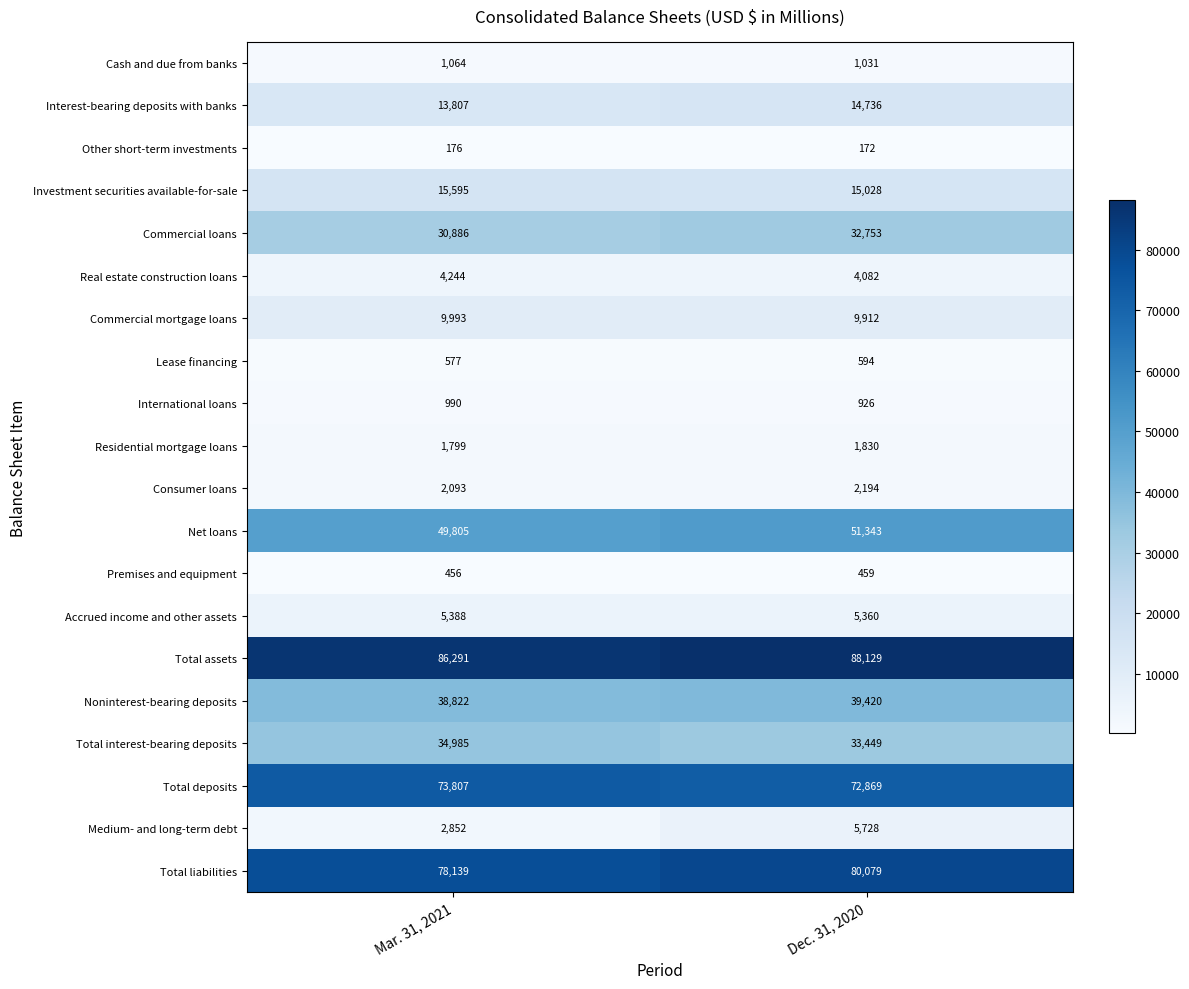

How many values in the Commercial mortgage loans series are below 9993?

1